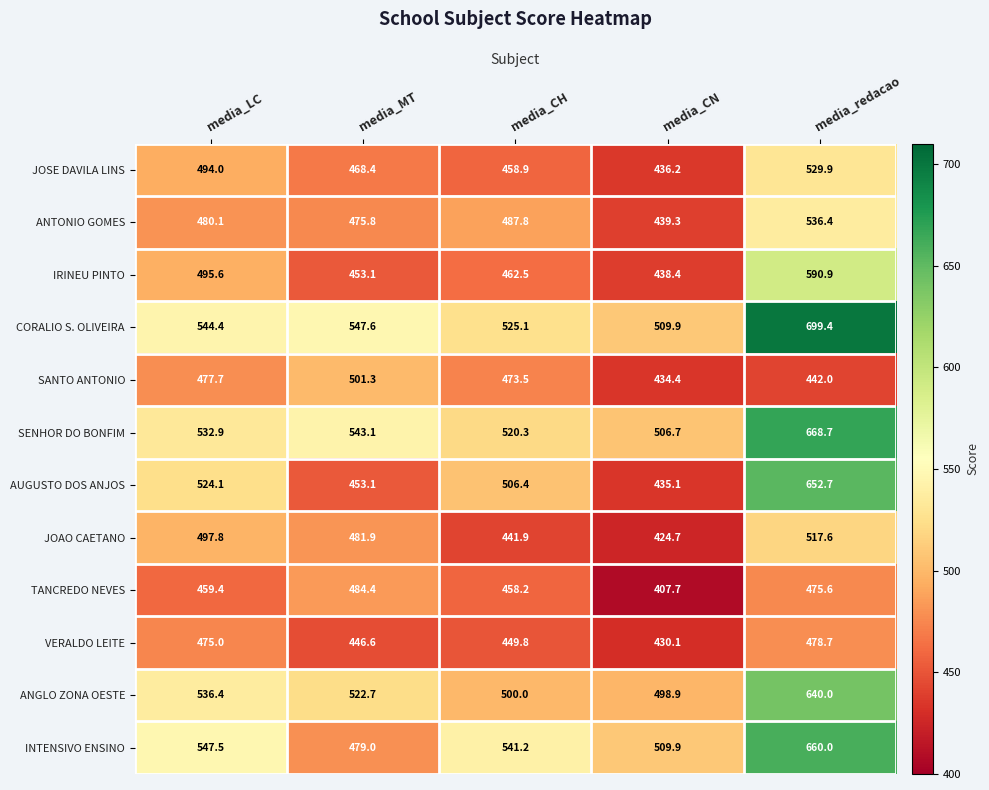

What is the minimum value shown in the chart?

407.7